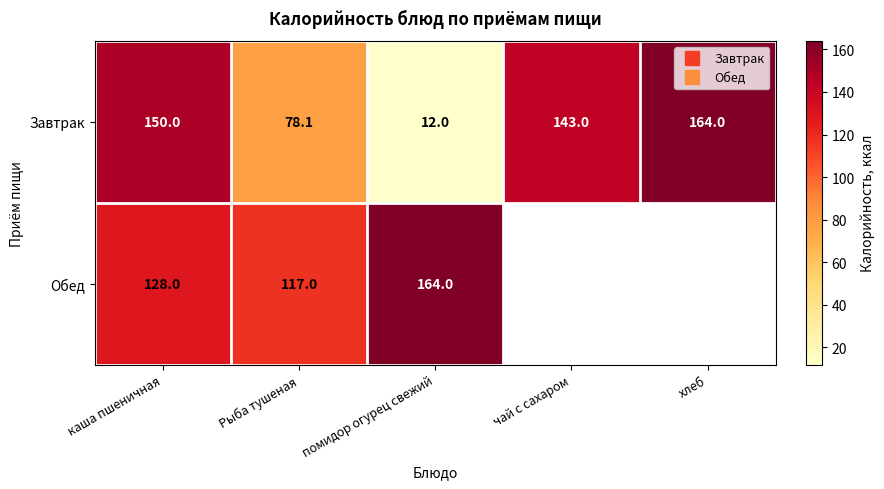

Count the number of data series in this chart.

2